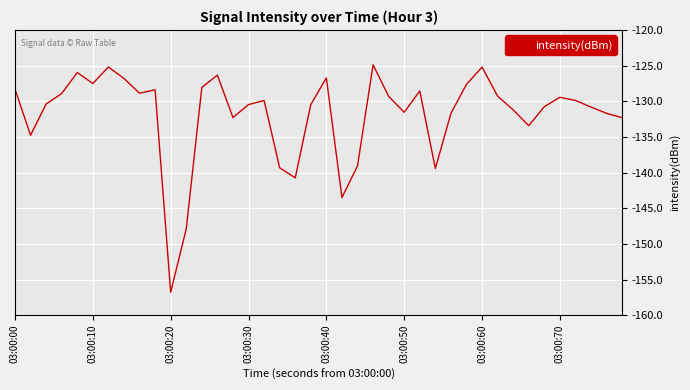

What is the greatest value displayed?

-124.9